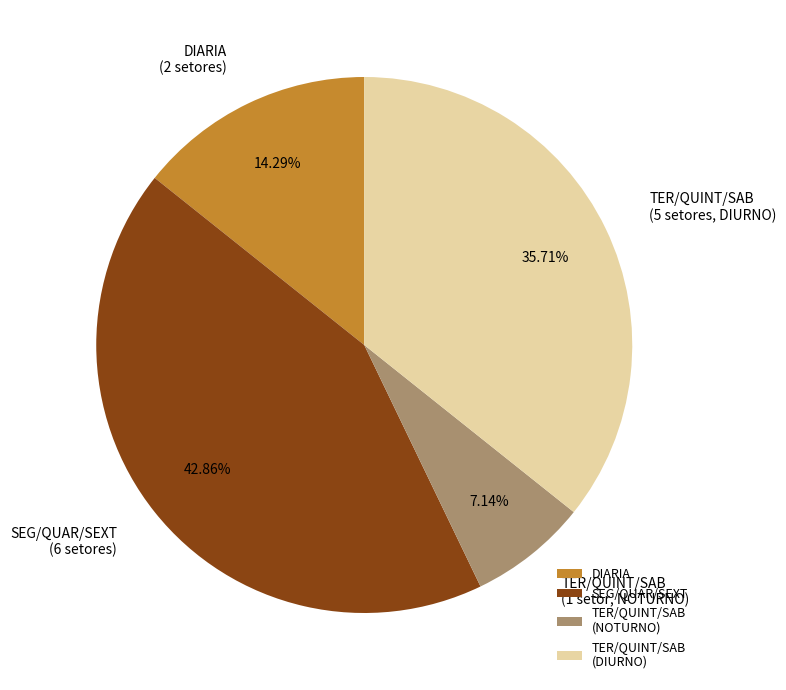

To the nearest percent, what percentage of the pie is DIARIA?

14%